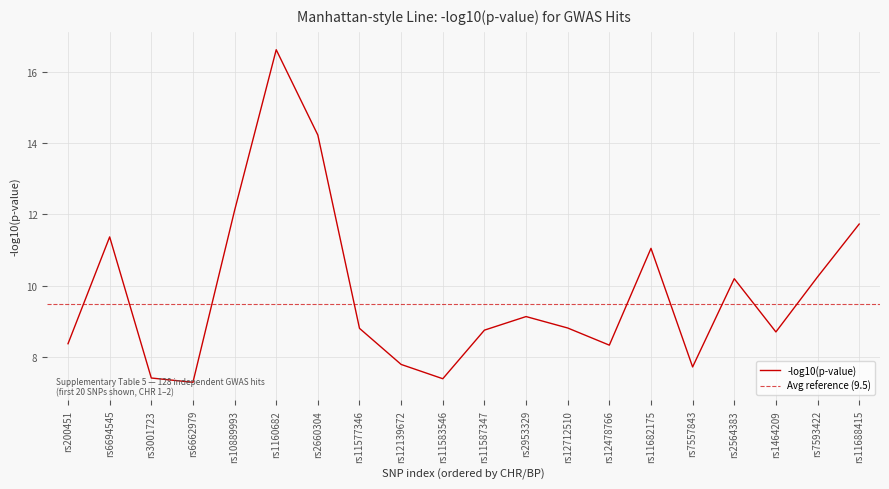

Approximately how many times larger is the value at rs11583546 compared to rs7557843?

1.0